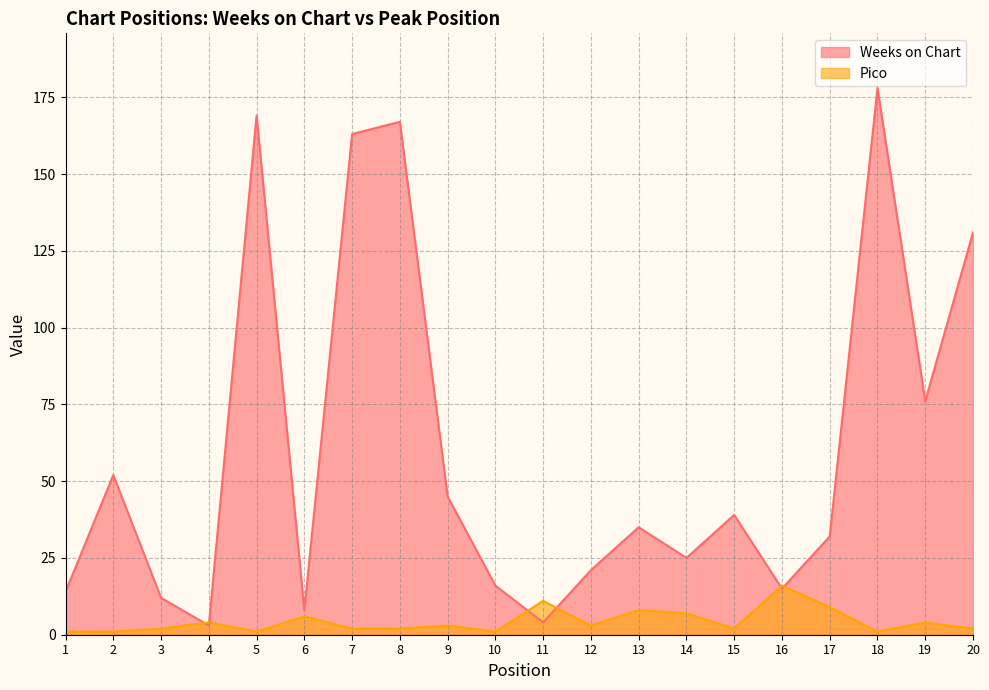

The value of Weeks on Chart at 13 is 57. True or false?

False